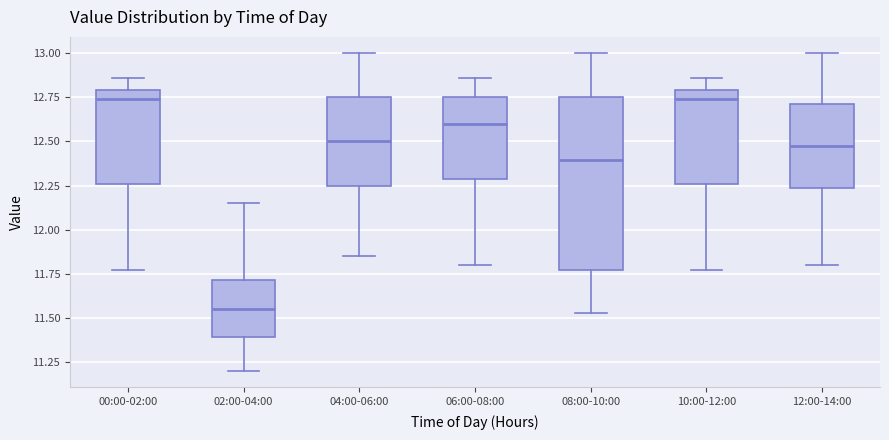

Reading left to right, read every box against the y-axis: the position of its median line, the range the box covers, and the ends of its whiskers. The values are not printed on the chart, so give them approximately, as read against the axis.

00:00-02:00: median 12.75, box 12.25 to 12.80, whiskers 11.75 to 12.85
02:00-04:00: median 11.55, box 11.40 to 11.70, whiskers 11.20 to 12.15
04:00-06:00: median 12.50, box 12.25 to 12.75, whiskers 11.85 to 13.00
06:00-08:00: median 12.60, box 12.30 to 12.75, whiskers 11.80 to 12.85
08:00-10:00: median 12.40, box 11.75 to 12.75, whiskers 11.55 to 13.00
10:00-12:00: median 12.75, box 12.25 to 12.80, whiskers 11.75 to 12.85
12:00-14:00: median 12.50, box 12.25 to 12.70, whiskers 11.80 to 13.00